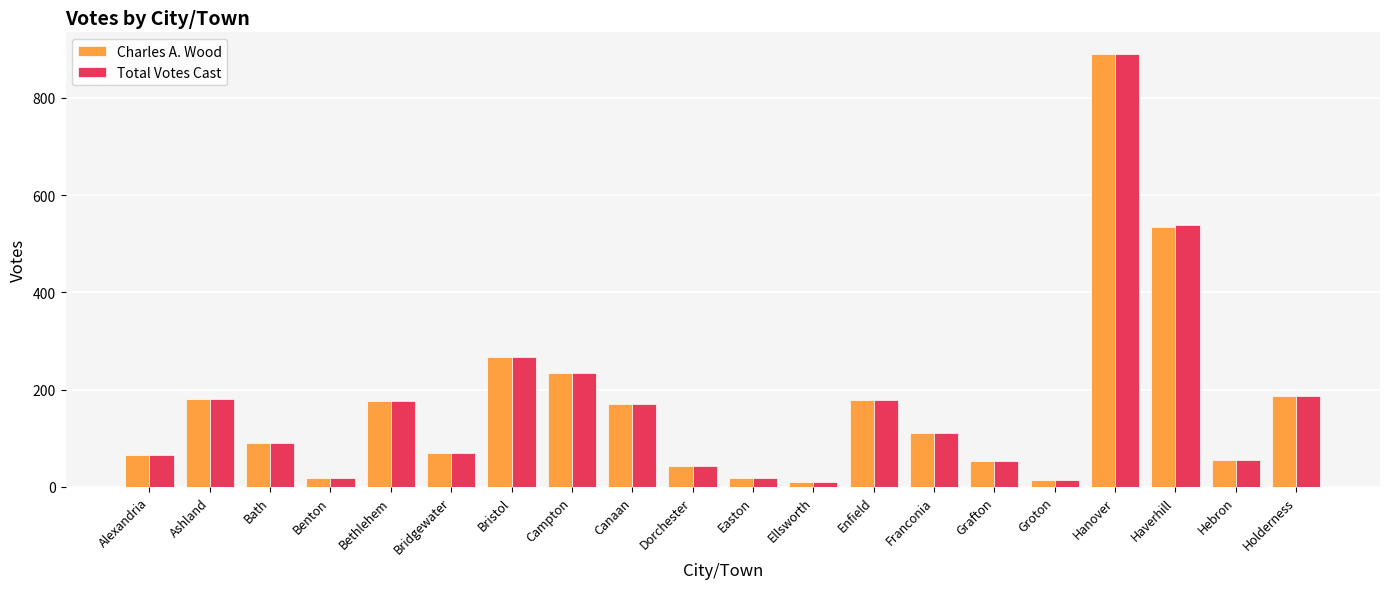

How many groups of bars are there?

20